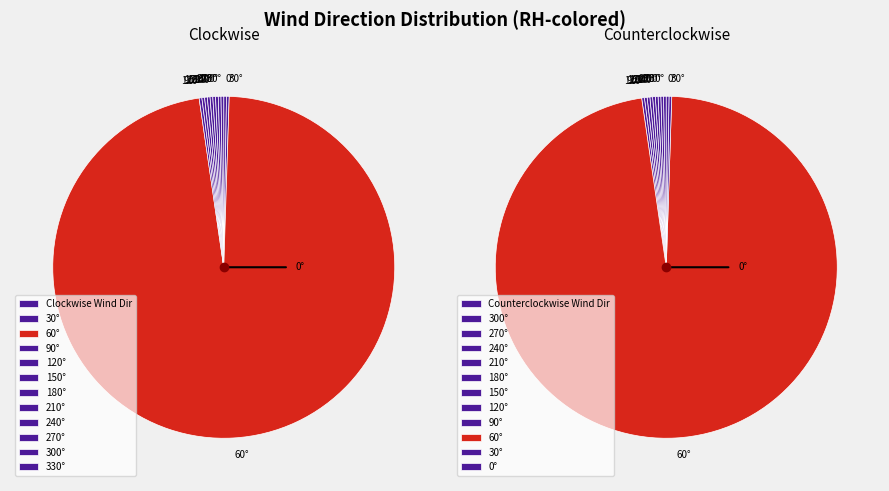

Is it true that 38 is 10% of the pie?

False